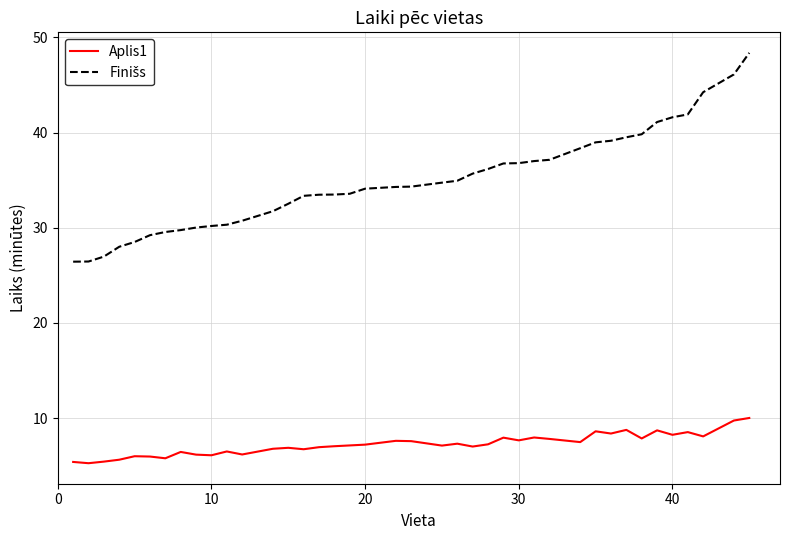

What is the maximum value for Aplis1?

10.0